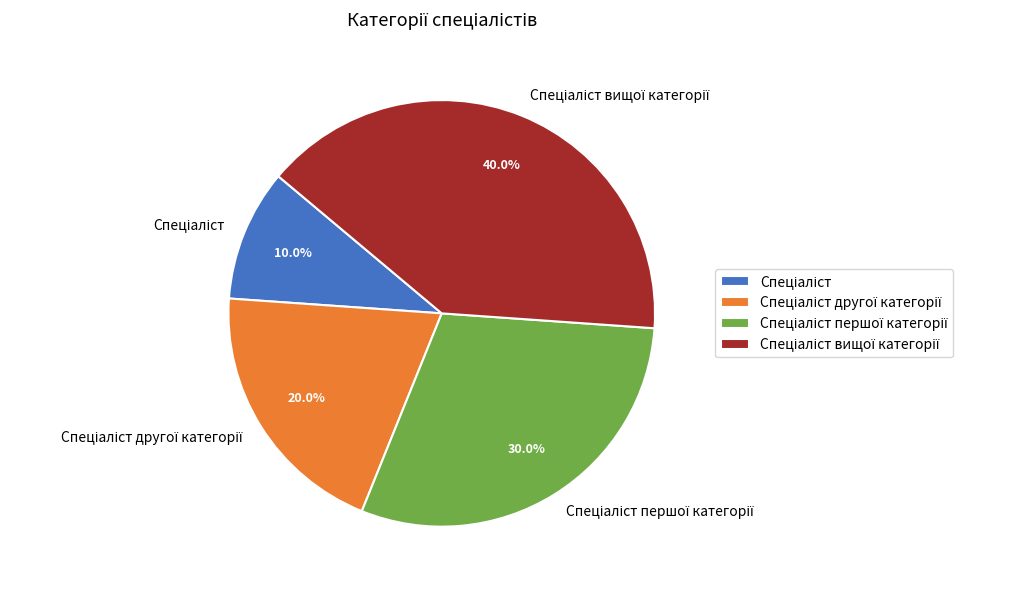

Does any single category account for the majority?

No